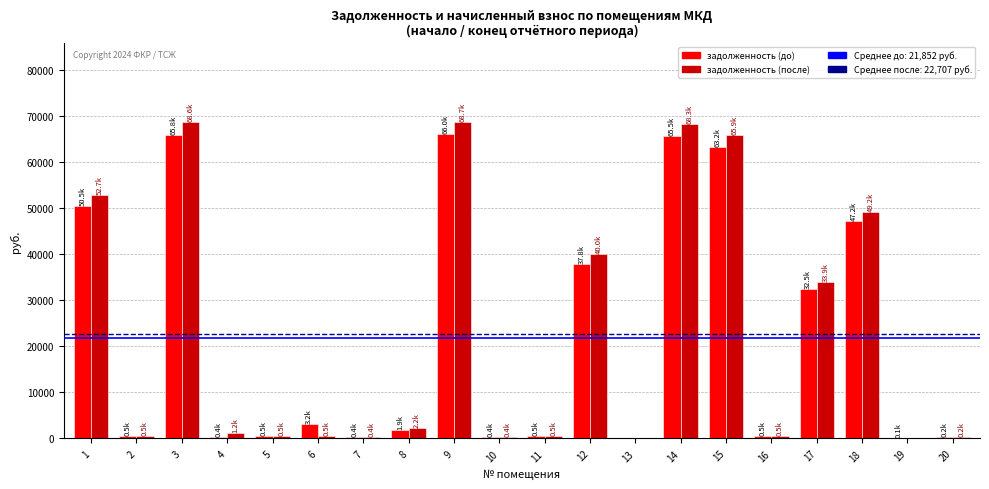

At which label does задолженность (после) first exceed 1190?

1